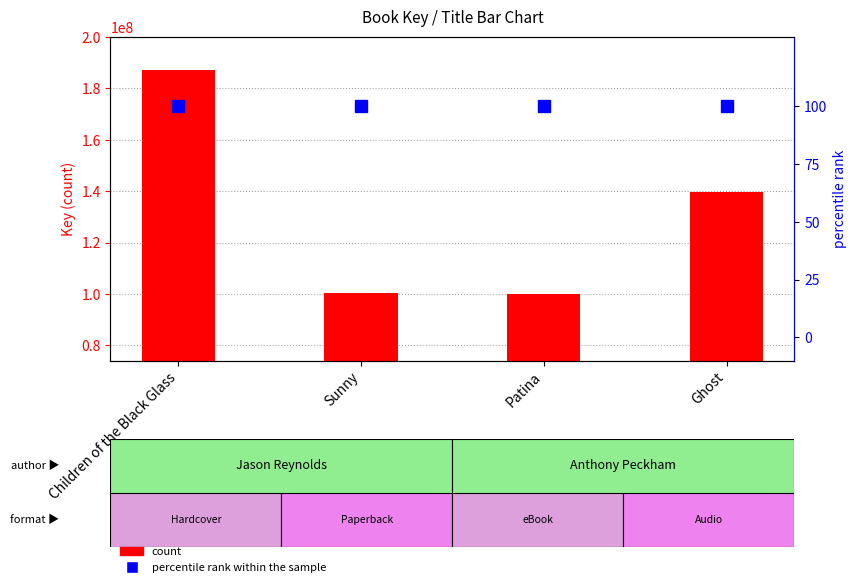

True or false: count has a value of 139631199 at Ghost.

True